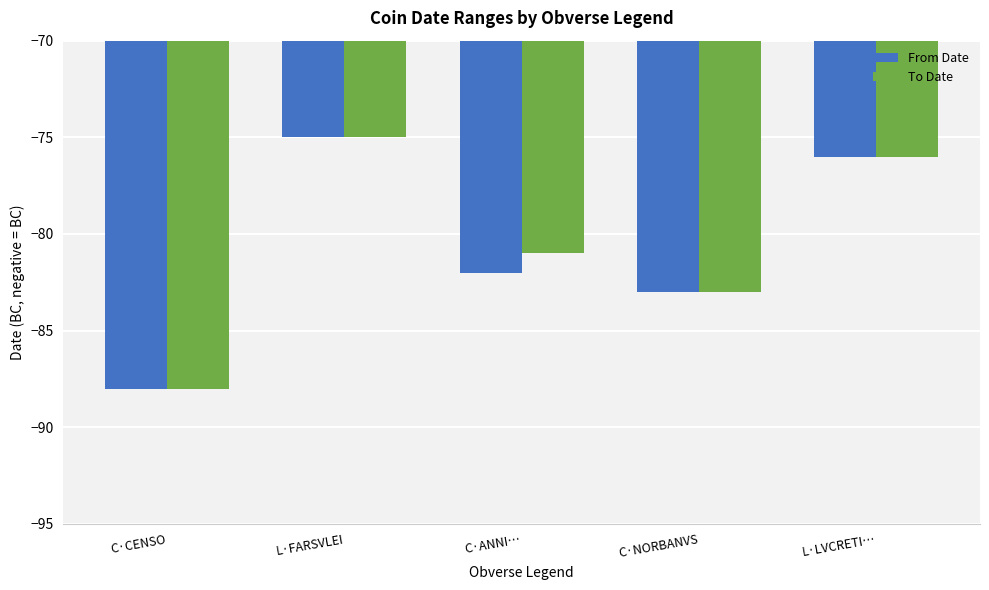

What is the label of the 3rd bar from the right?

C·ANNI…